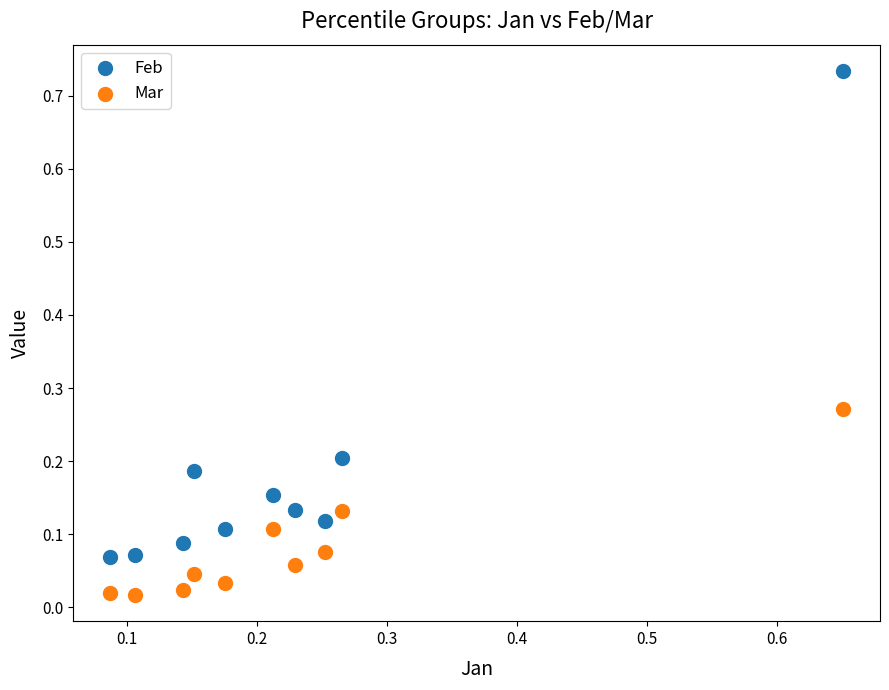

Which series reaches the maximum Y coordinate?

Feb